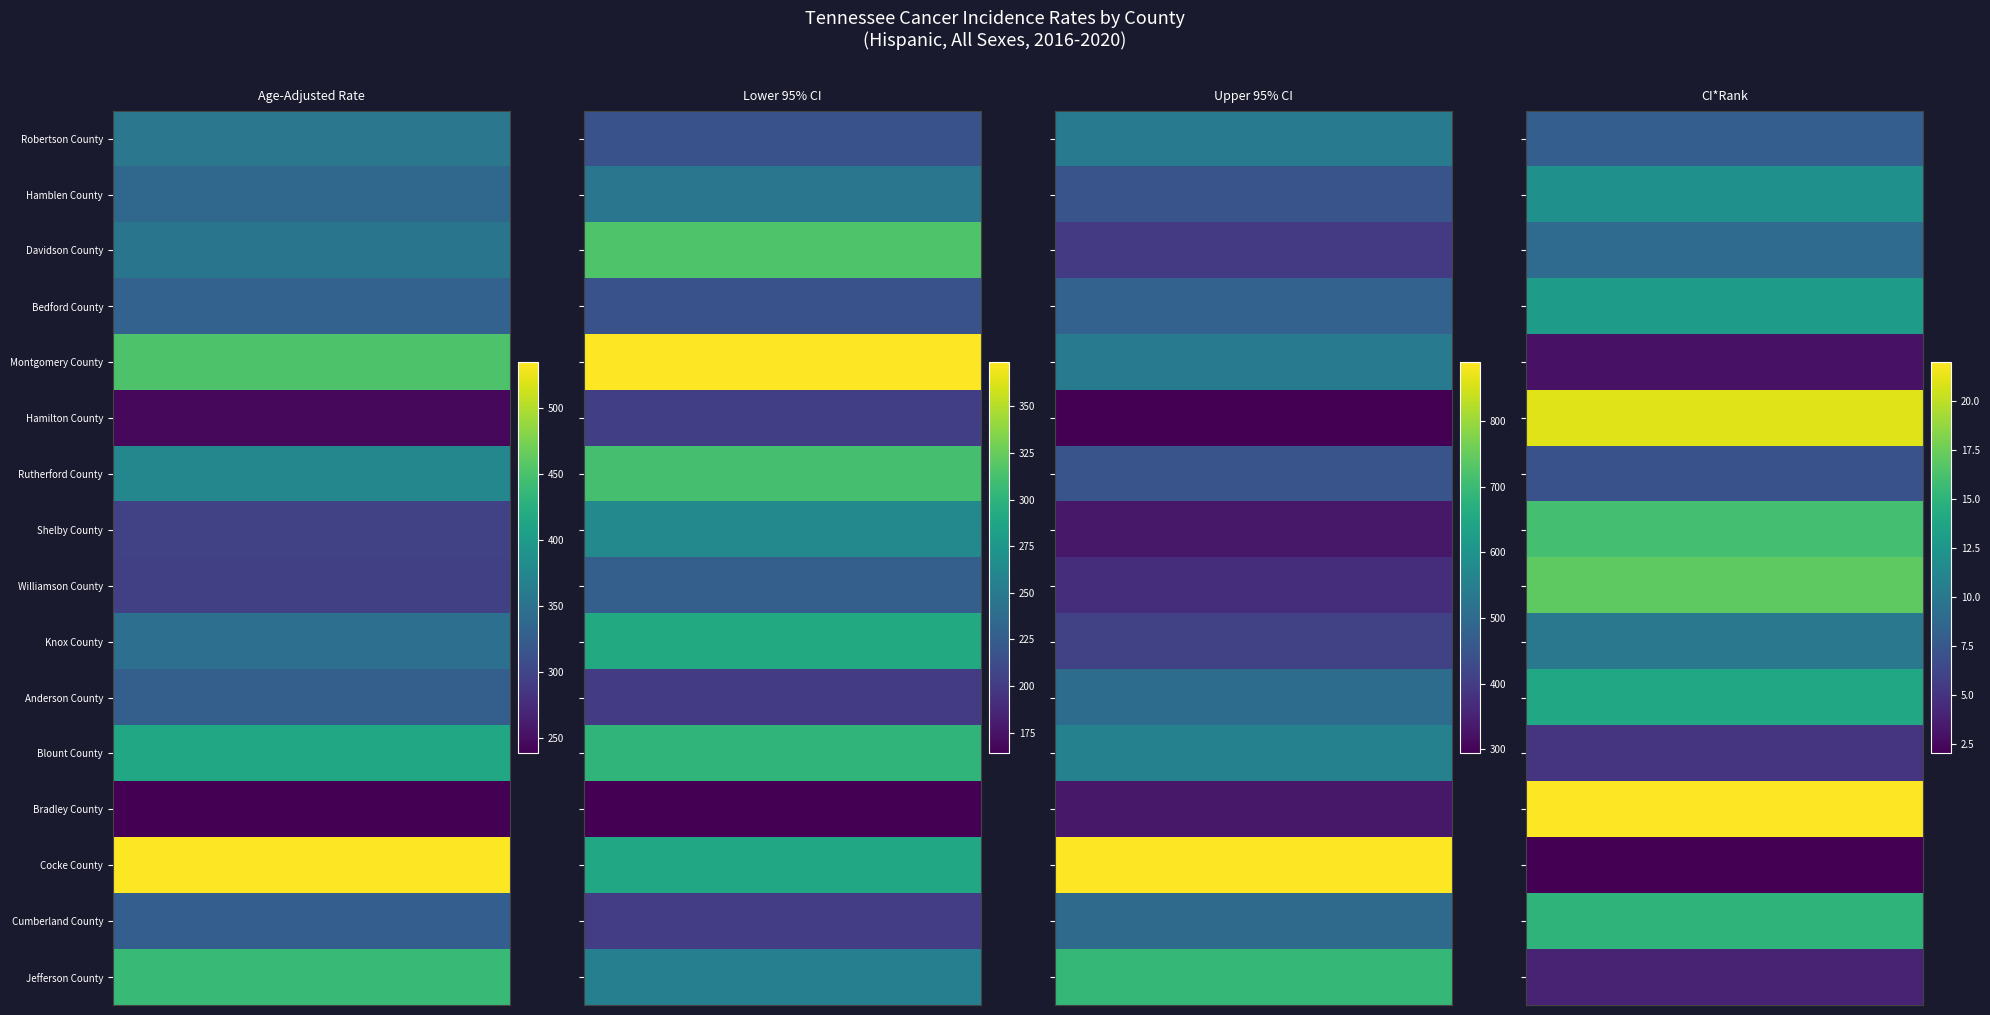

List the labels in order of Hamblen County value, largest first.

2, 0, 1, 3